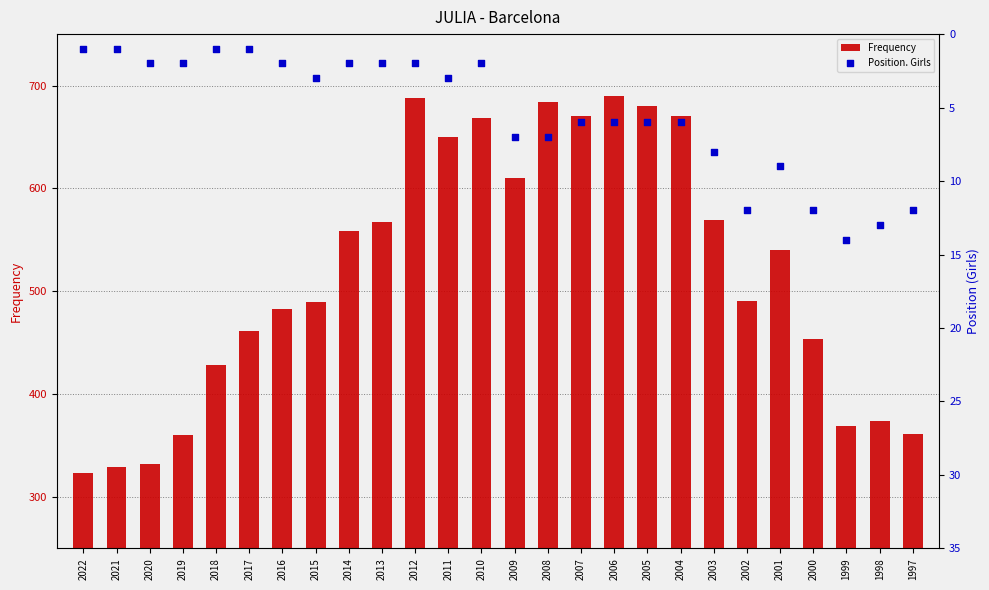

Which series contains the lowest Y value?

Position. Girls